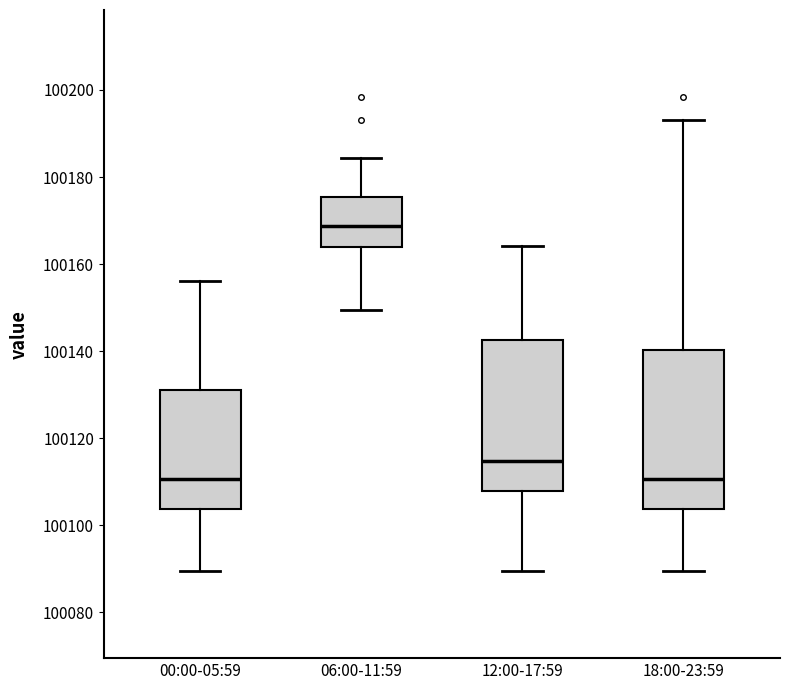

Where is the lower edge of the box for 12:00-17:59 on the y-axis? The values are not printed on the chart, so give them approximately, as read against the axis.

100108